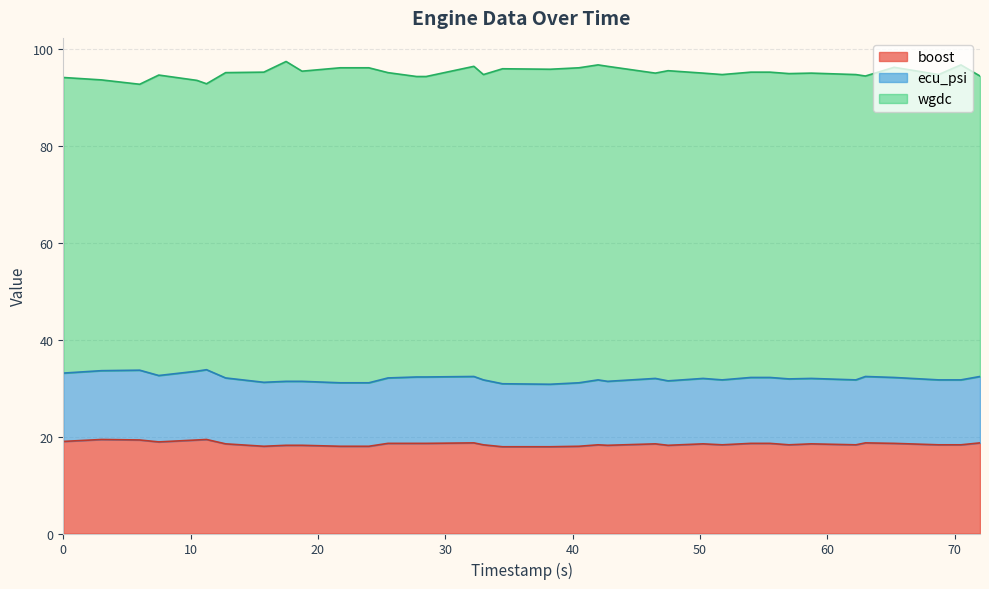

What is the highest value of the boost series?

19.4